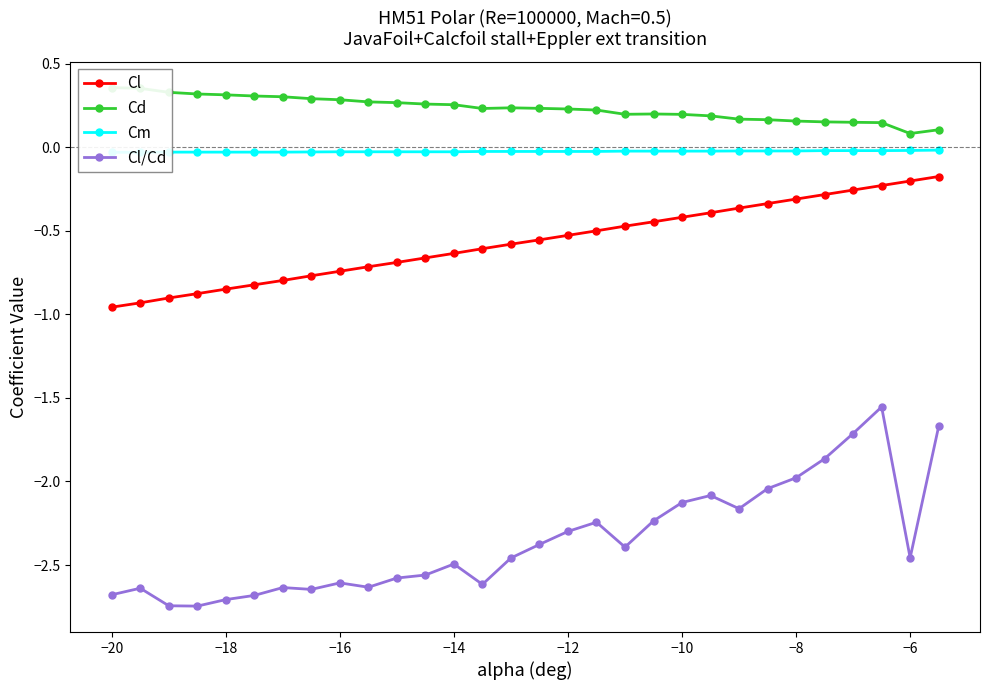

True or false: Cl/Cd and Cl intersect in this chart.

False